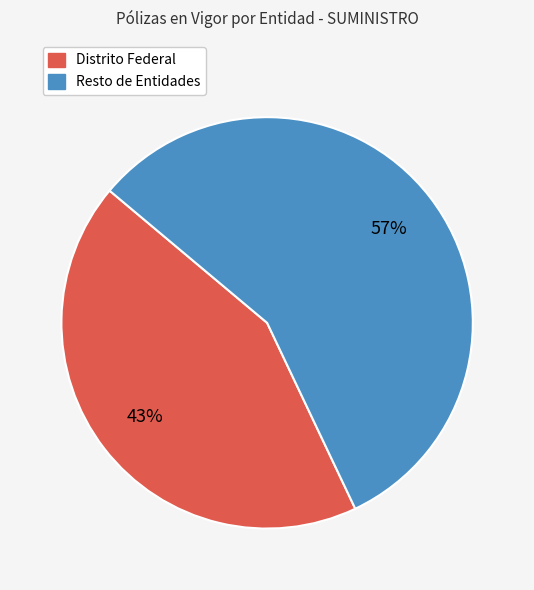

Which category has the smallest portion of the pie?

Distrito Federal